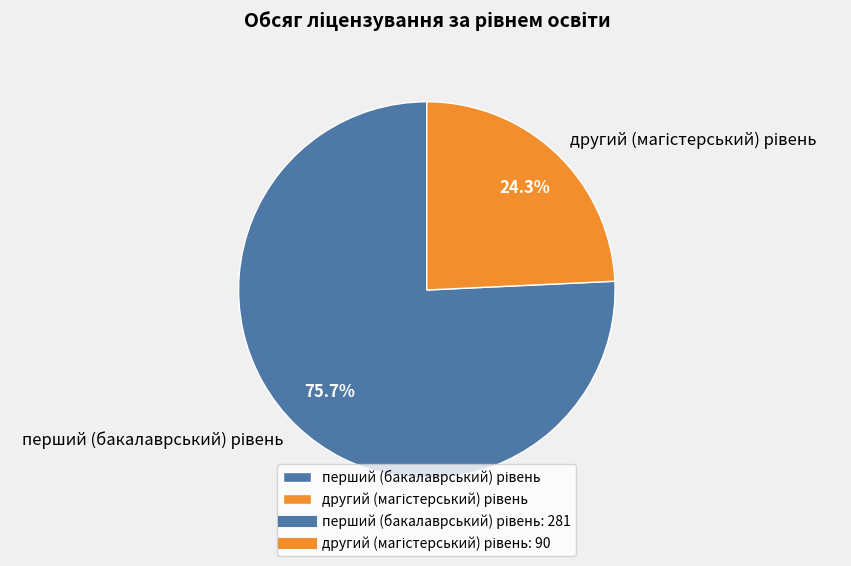

Does any single category account for the majority?

Yes